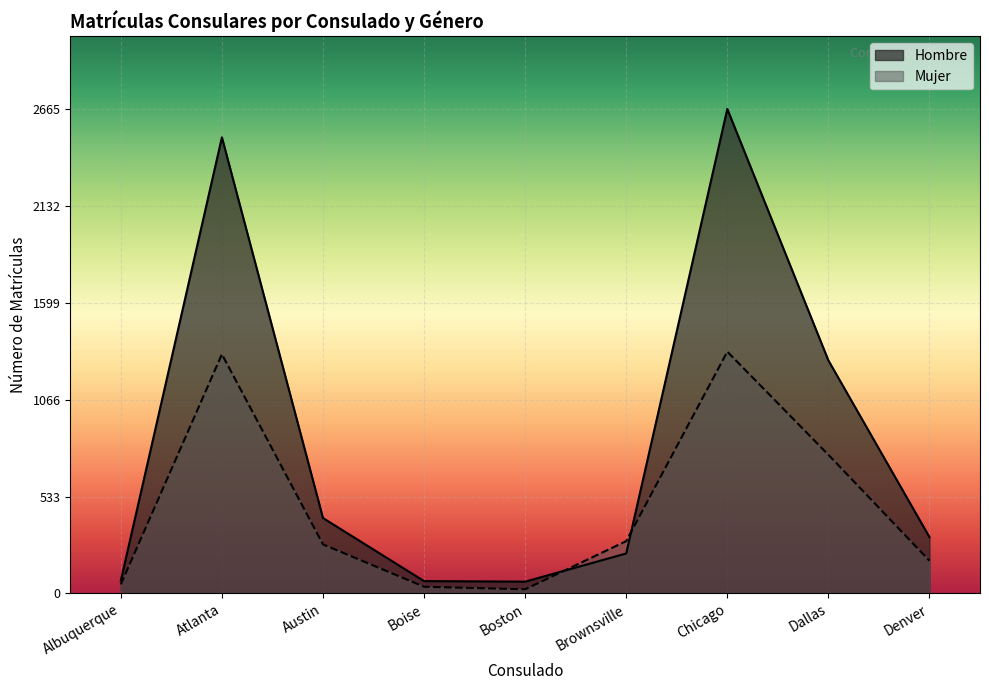

How many categories are shown in the chart?

9